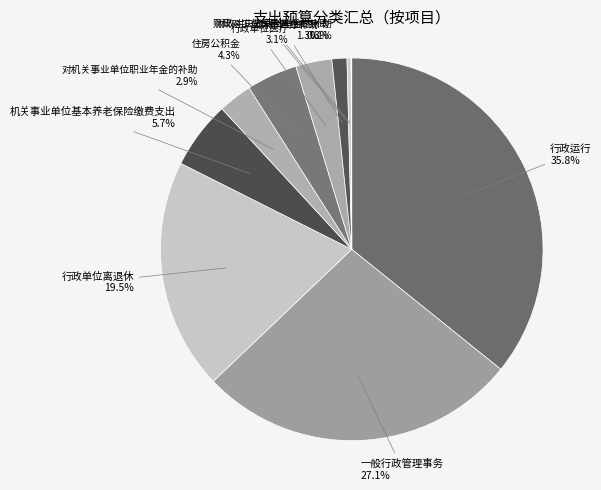

The 公务员医疗补助 slice represents 1% of the pie. True or false?

True